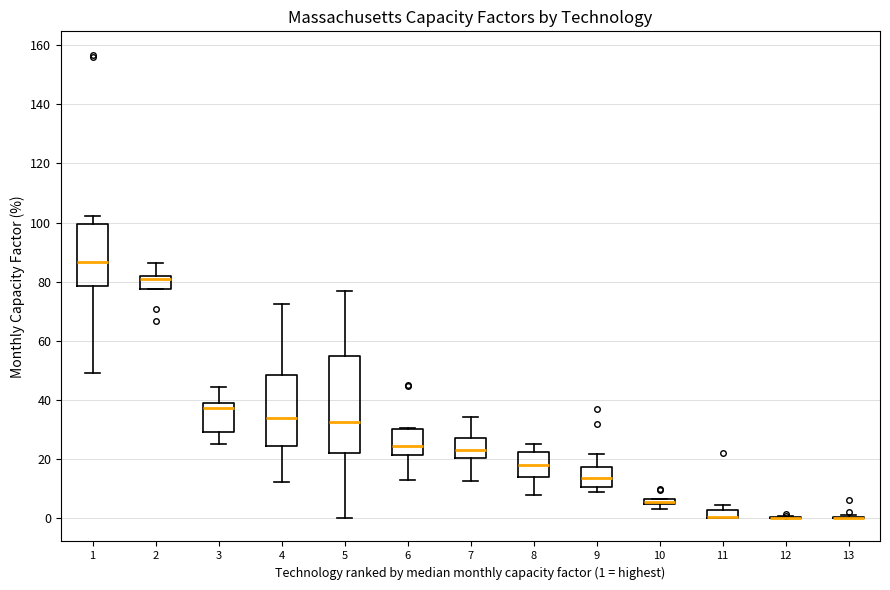

Which box is the tallest, from its lower edge to its upper edge?

5